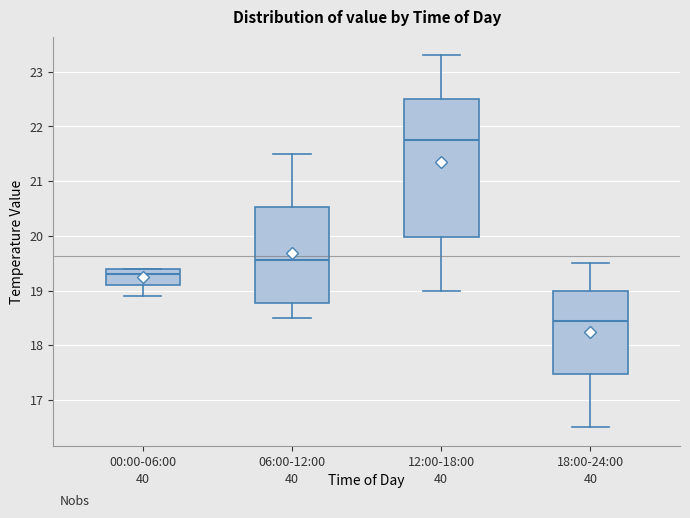

Which box's median line is the highest?

12:00-18:00